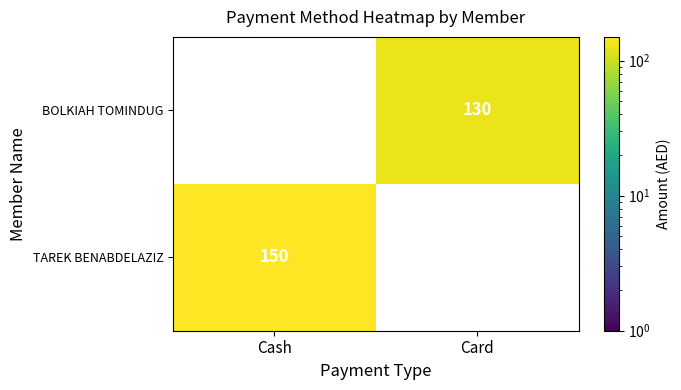

Count the number of data series in this chart.

2